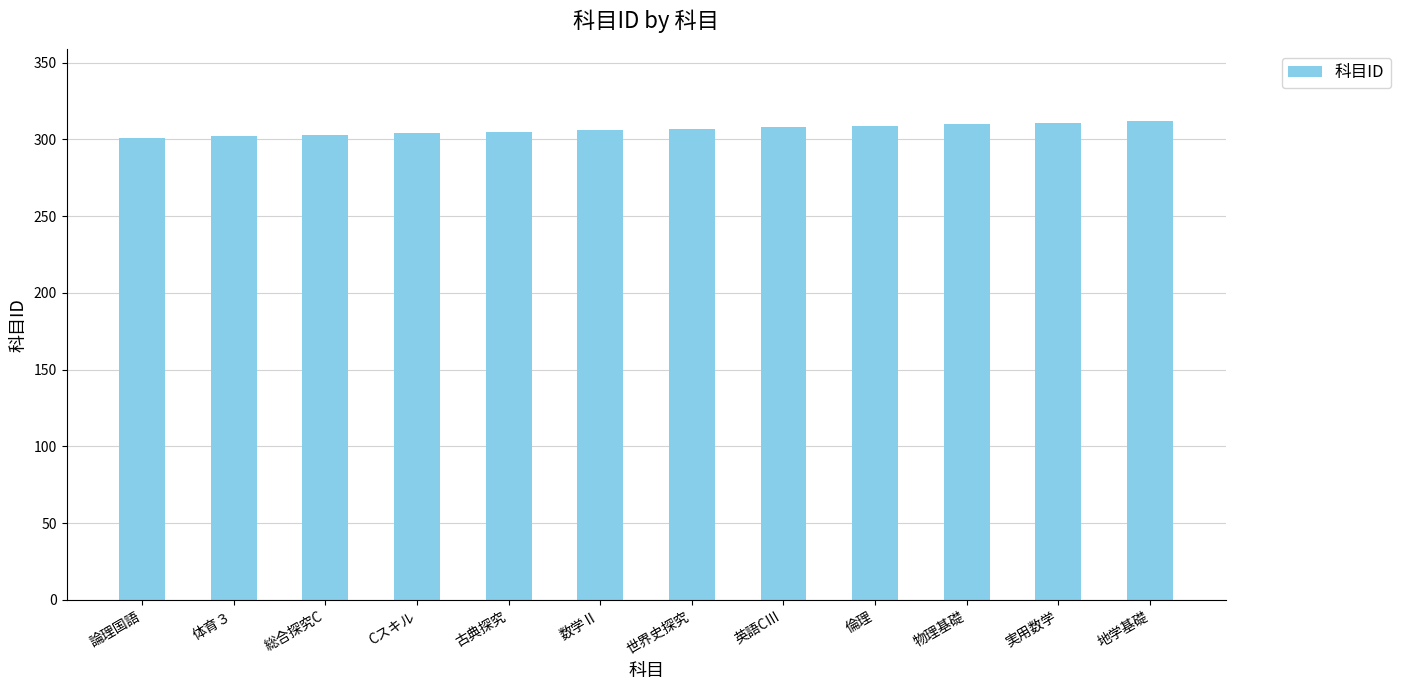

What is the value of the 12th bar from the left?

312